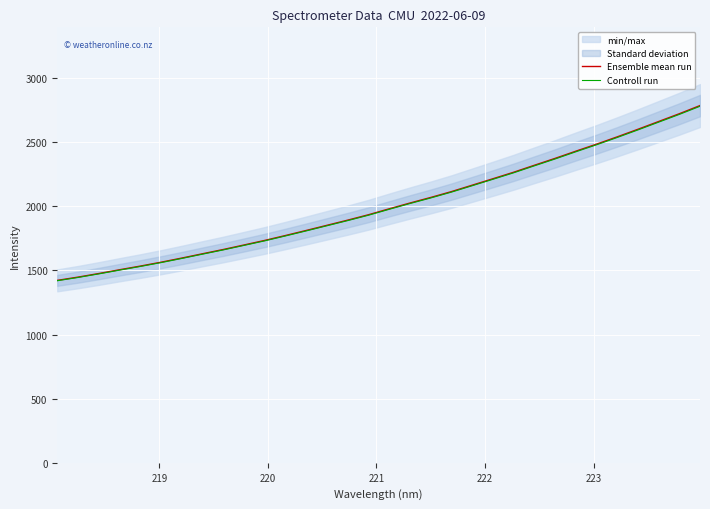

What is the value of the Ensemble mean run point at the 5th from the left?

1533.7